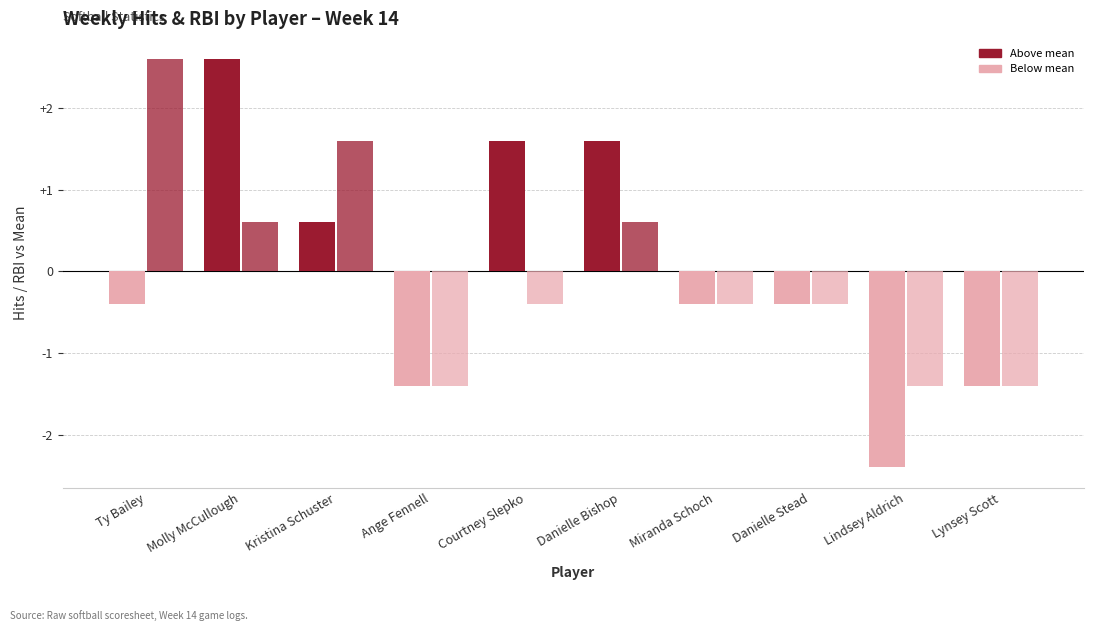

What is the total value across all series at Courtney Slepko?

1.2